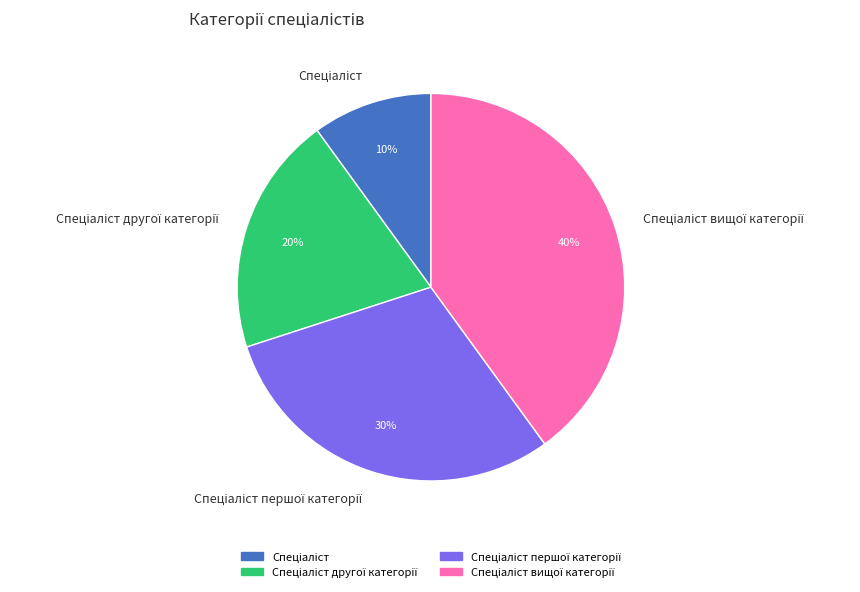

Is there a majority slice in this chart?

No